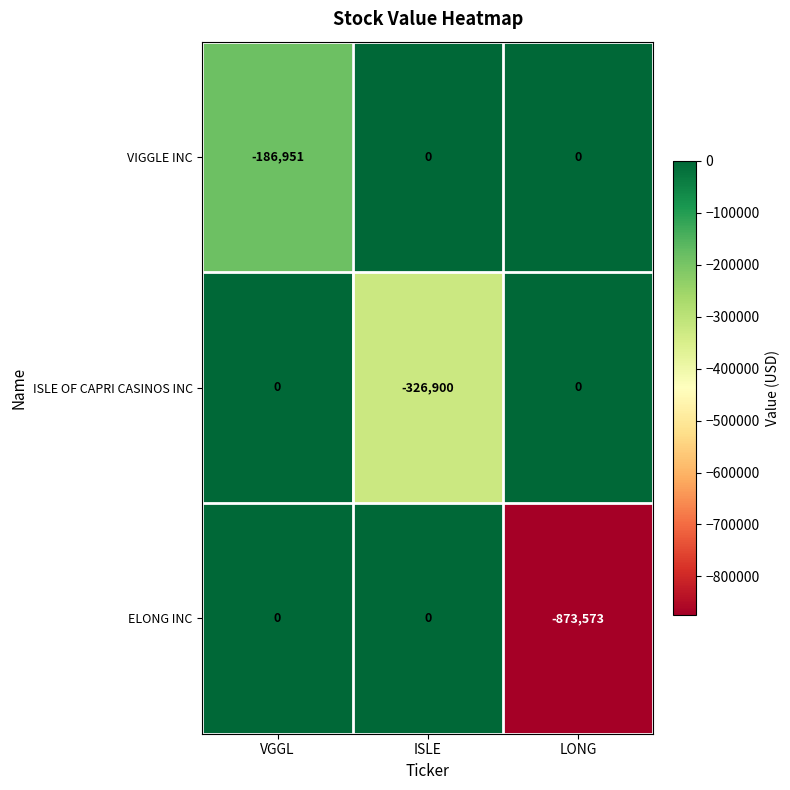

At which category does the chart reach its minimum across all series?

LONG